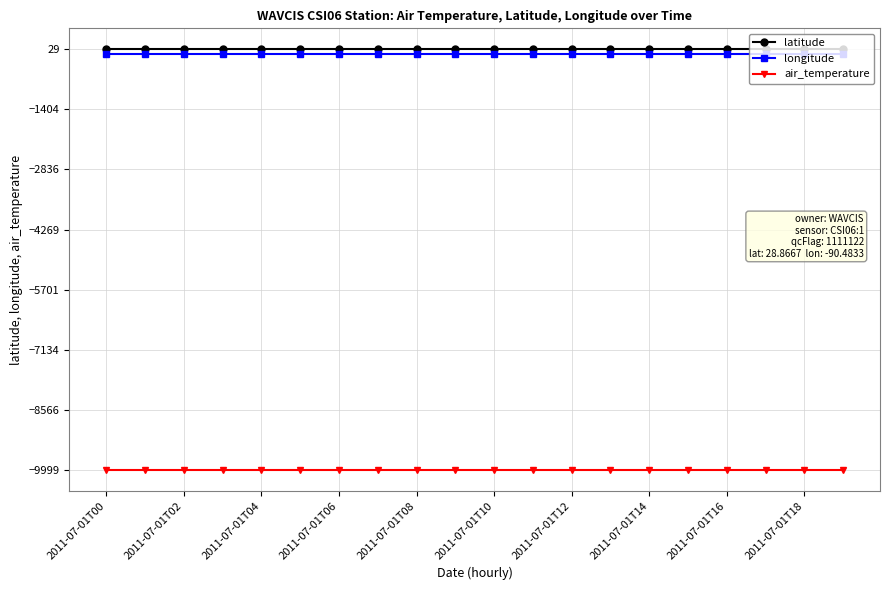

What is the smallest value displayed?

-9999.0